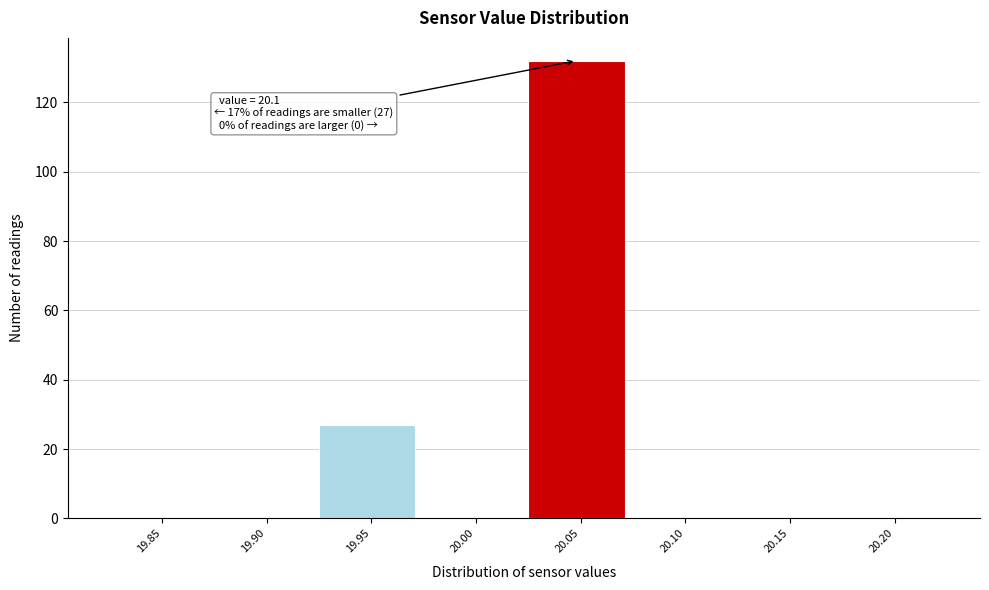

Reading left to right, extract all data points from this chart.

19.85=0	19.90=0	19.95=27	20.00=0	20.05=132	20.10=0	20.15=0	20.20=0